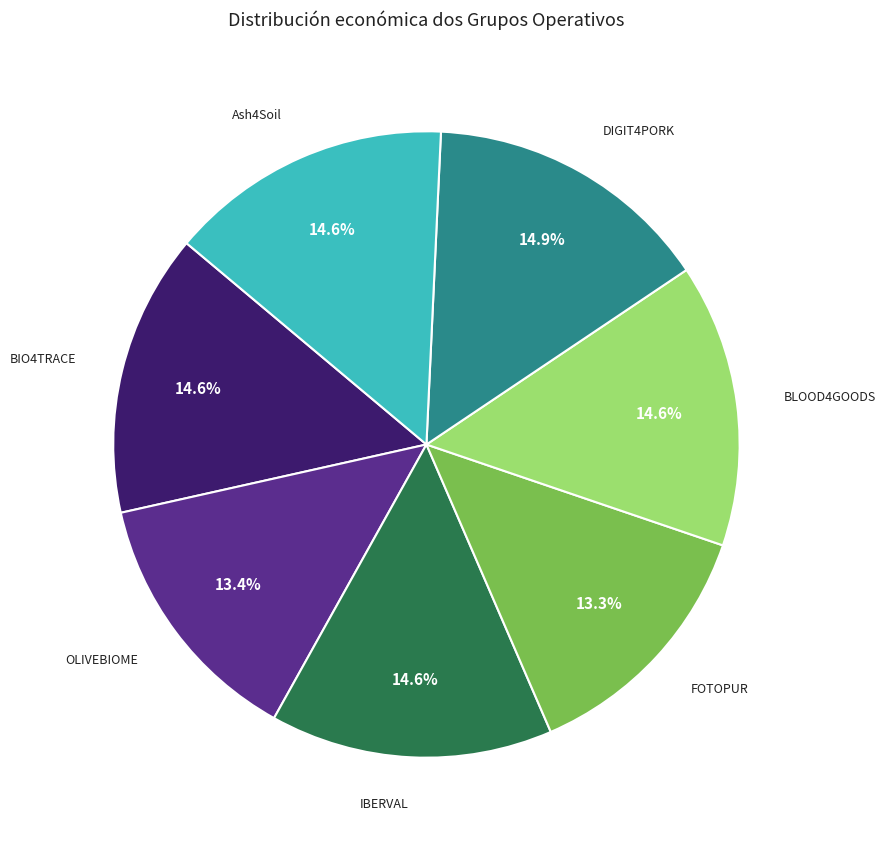

To the nearest percent, what is the difference between the largest and smallest slice percentages?

2%